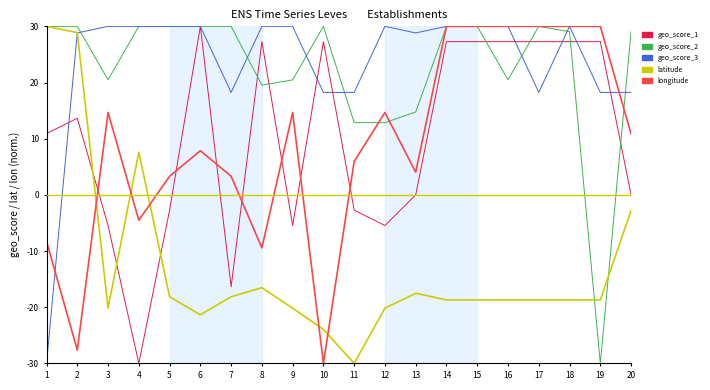

At which label does geo_score_2 reach its minimum?

19